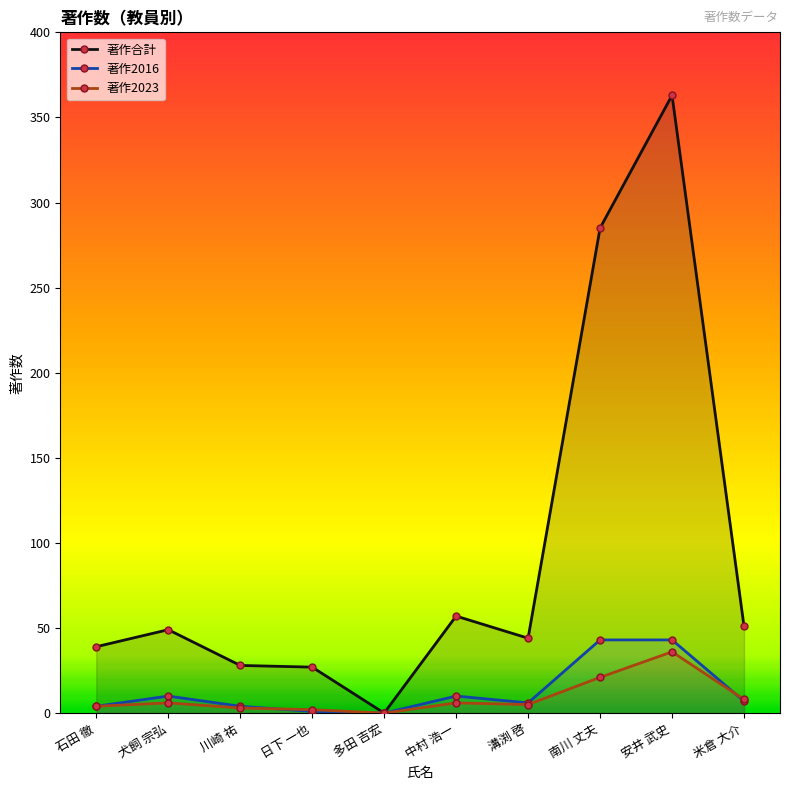

What is the label of the 3rd point from the right?

南川 丈夫